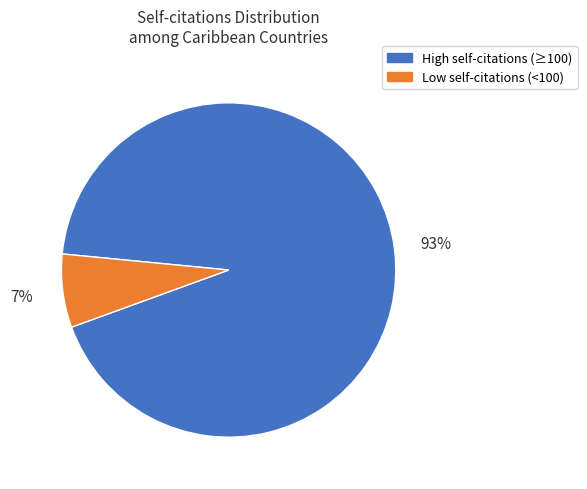

Is there any slice that represents more than half of the pie?

Yes